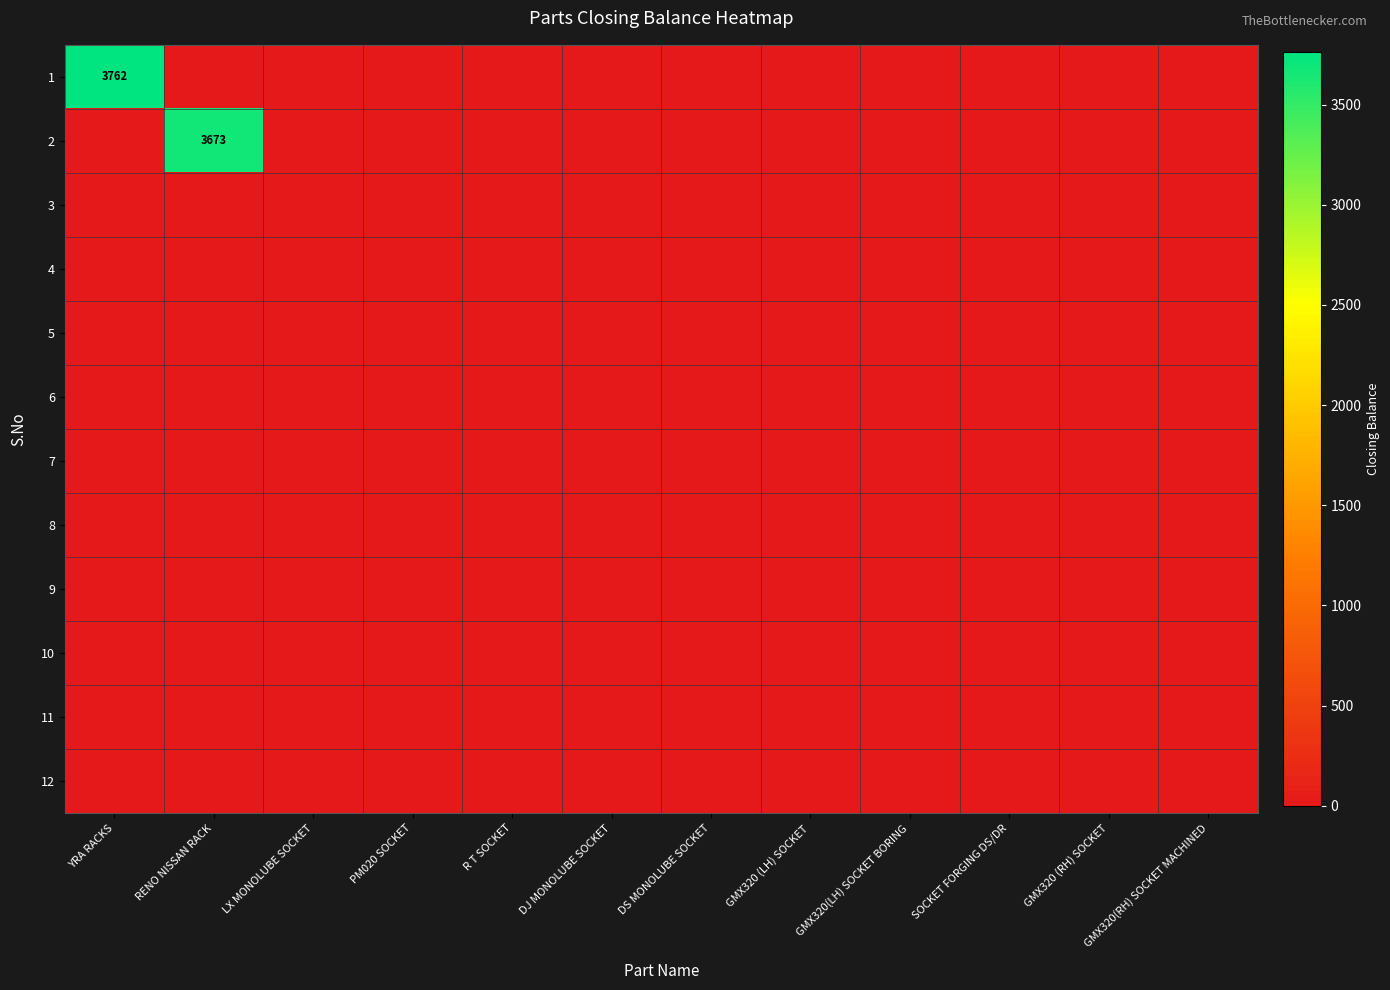

Which series has the widest spread of values?

1